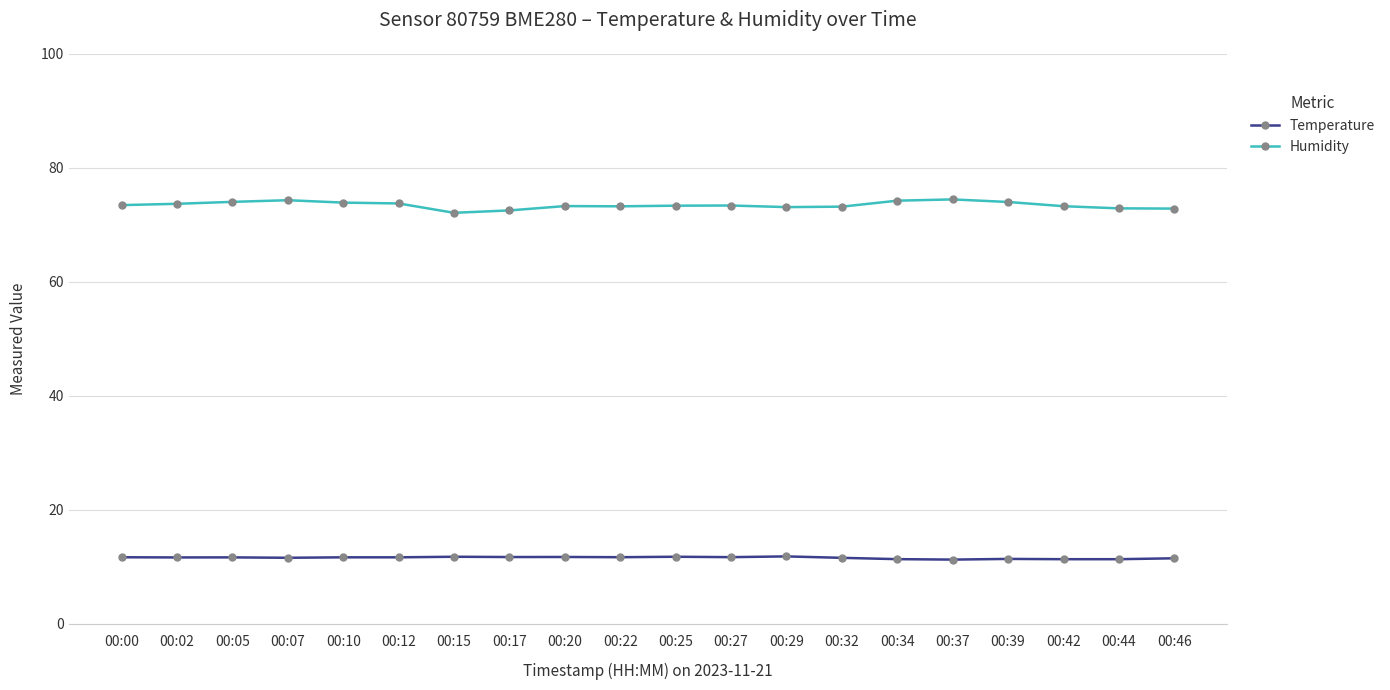

Which series has the largest total across all categories?

Humidity